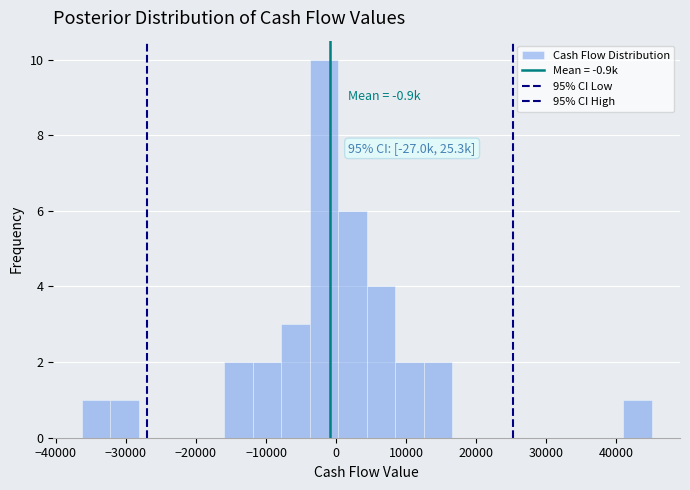

Over which range of the x-axis is the bar tallest?

-4000 to 0